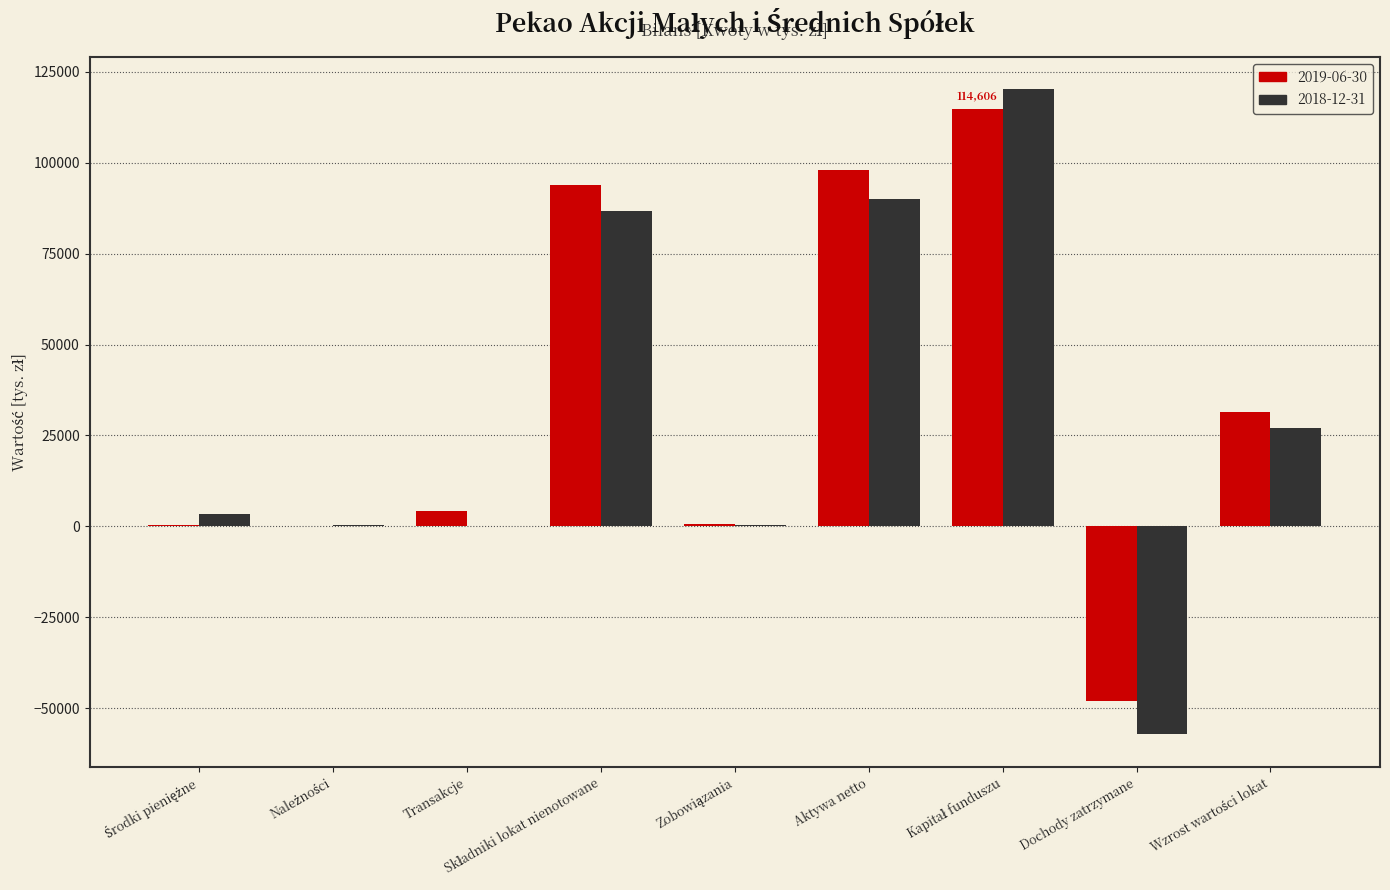

What is the maximum value shown in the chart?

120168